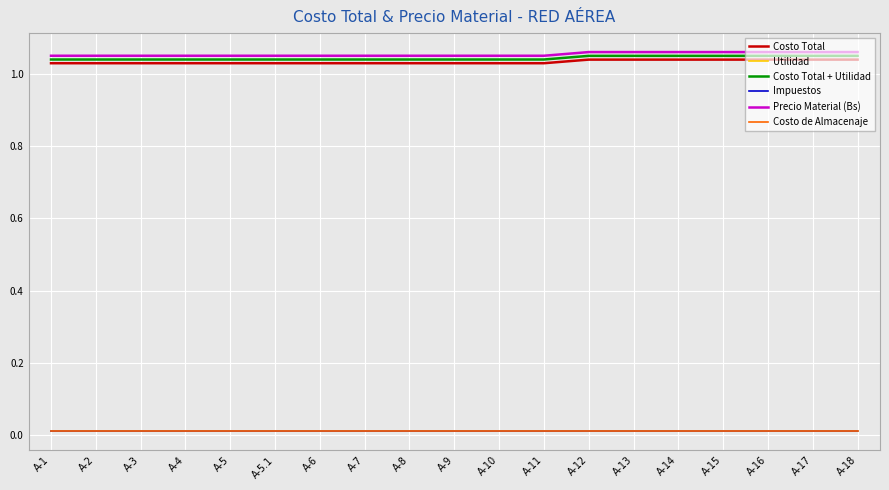

Is it true that Costo Total + Utilidad equals 0.3 at A-10?

False